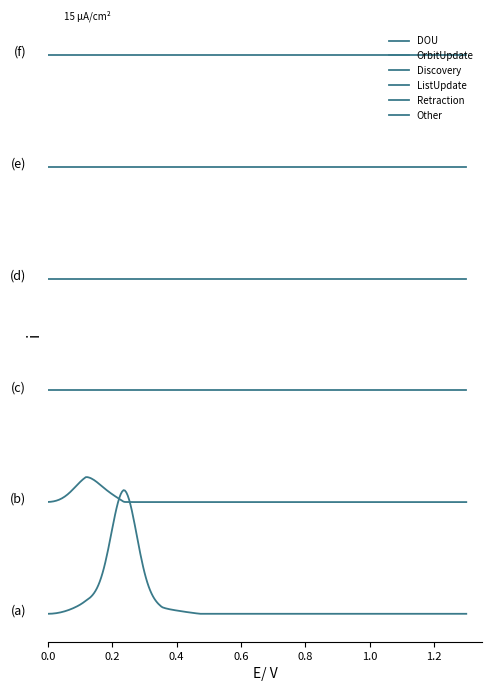

List the series in order of their peak value, highest first.

DOU, OrbitUpdate, Discovery, ListUpdate, Retraction, Other